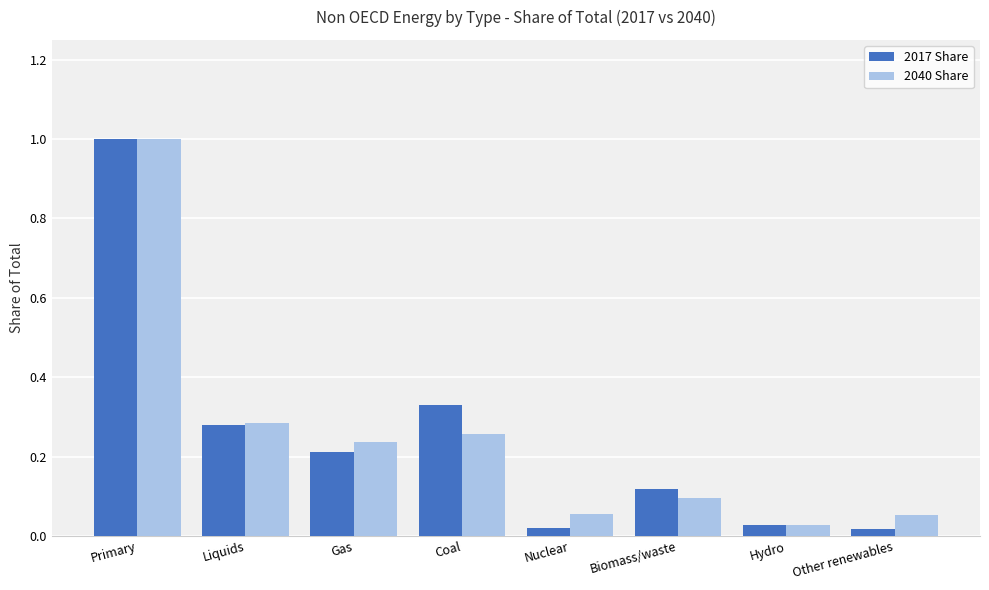

The value of 2017 Share at Gas is 0.2. True or false?

True